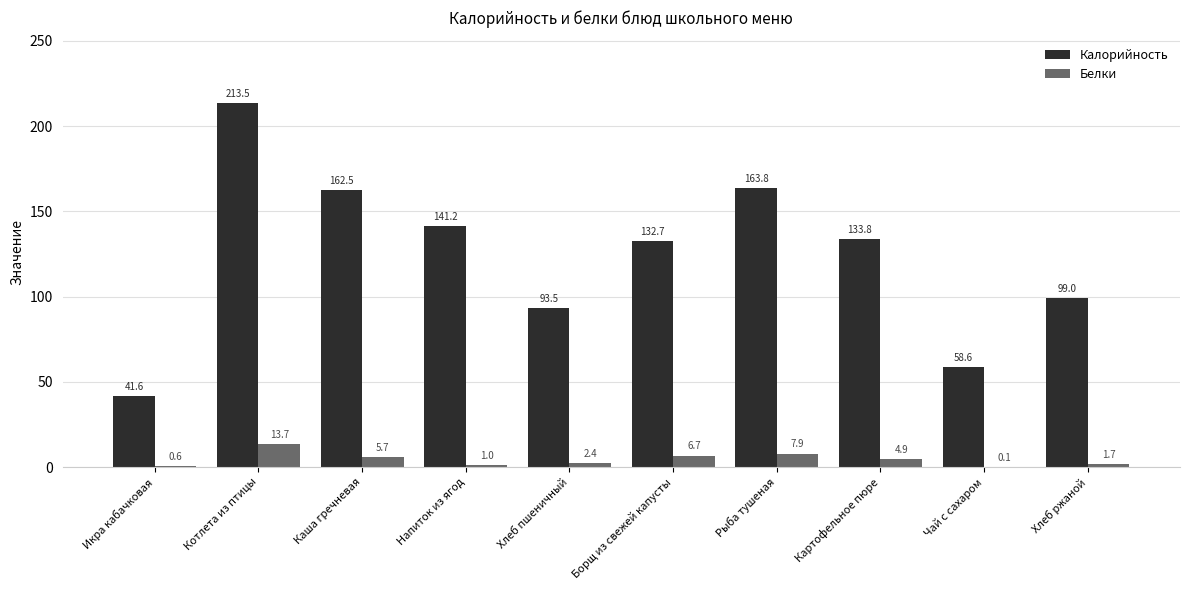

Where does the Калорийность series first go above 133?

Котлета из птицы